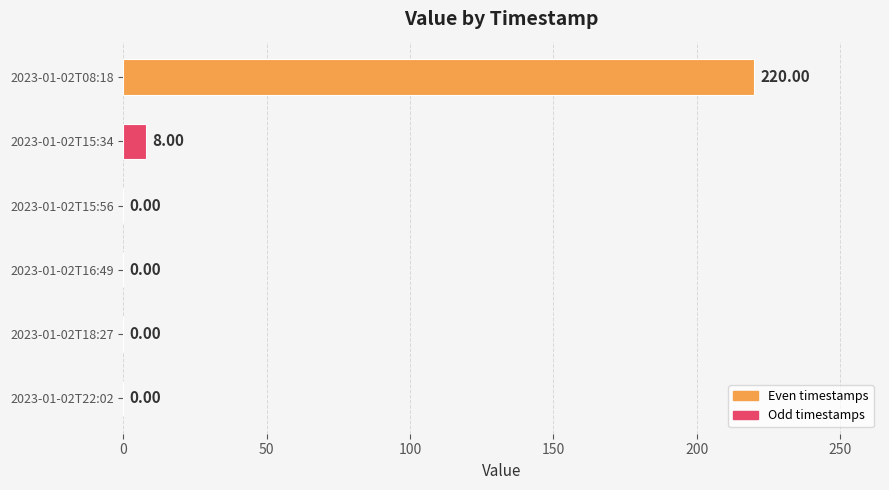

Between 2023-01-02T08:18 and 2023-01-02T18:27, which is larger?

2023-01-02T08:18